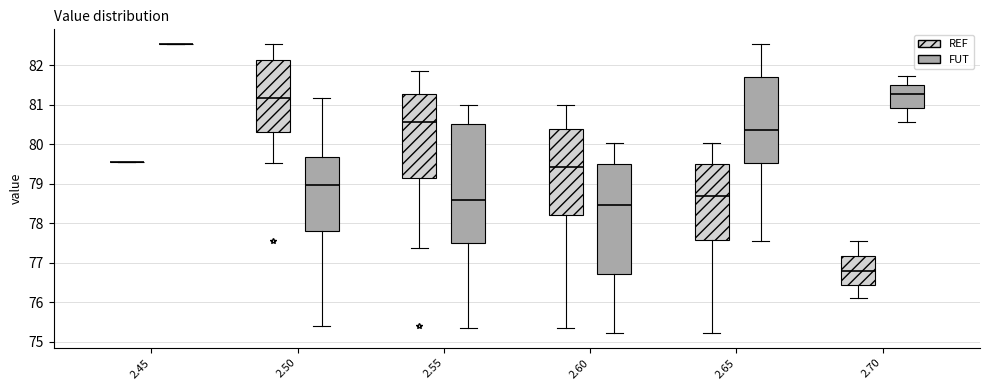

Which box is the tallest, from its lower edge to its upper edge?

2.55 (FUT)